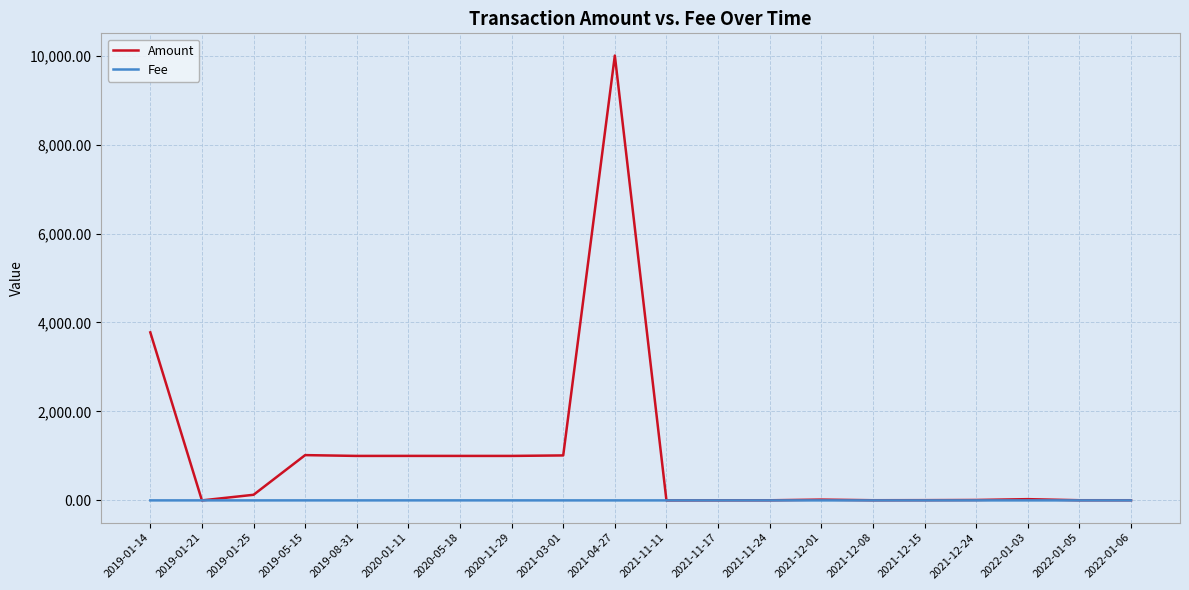

Read the Fee value at 2020-11-29.

0.4